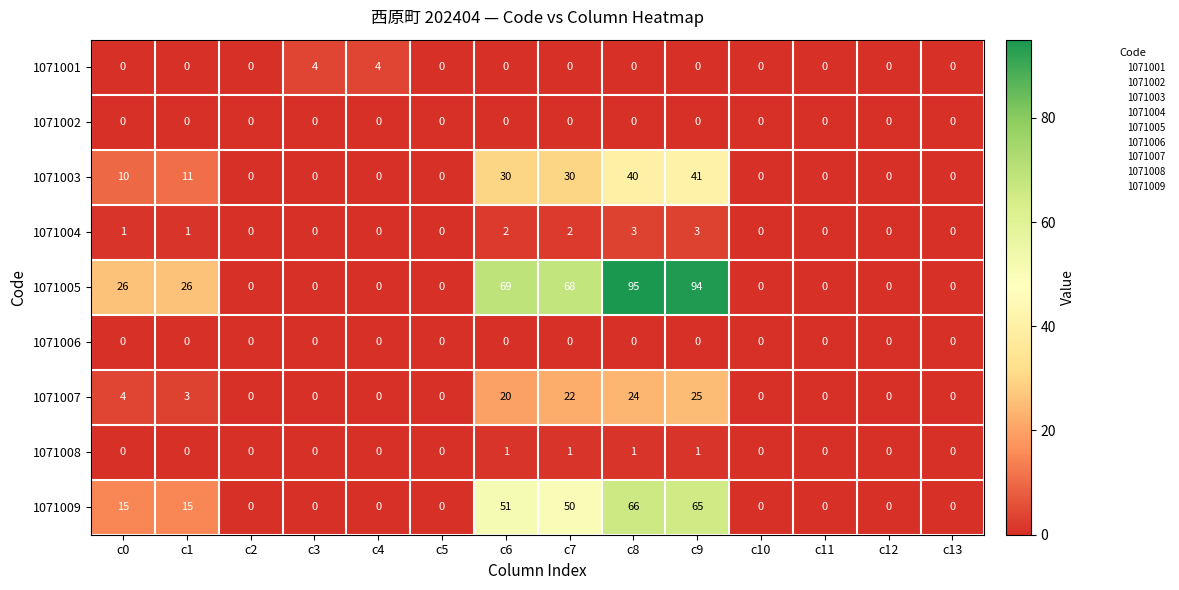

Which series has the widest spread of values?

1071005